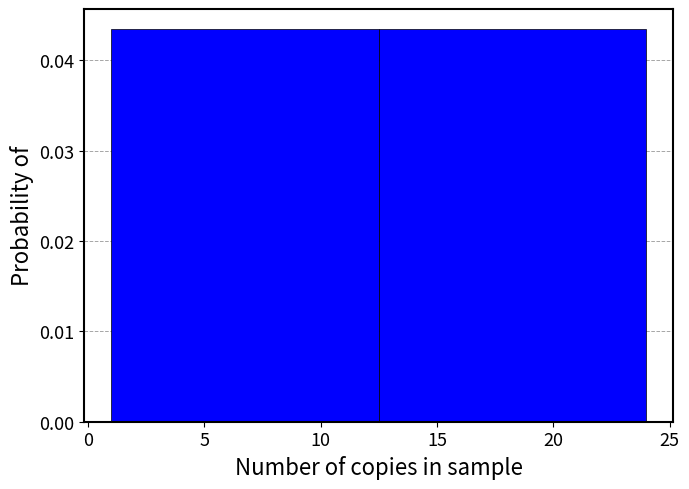

Reading left to right, list every bar in this chart as the range it spans on the x-axis followed by its height. The values are not printed on the chart, so give them approximately, as read against the axis.

1.0 to 12.5: 0.043
12.5 to 24.0: 0.043